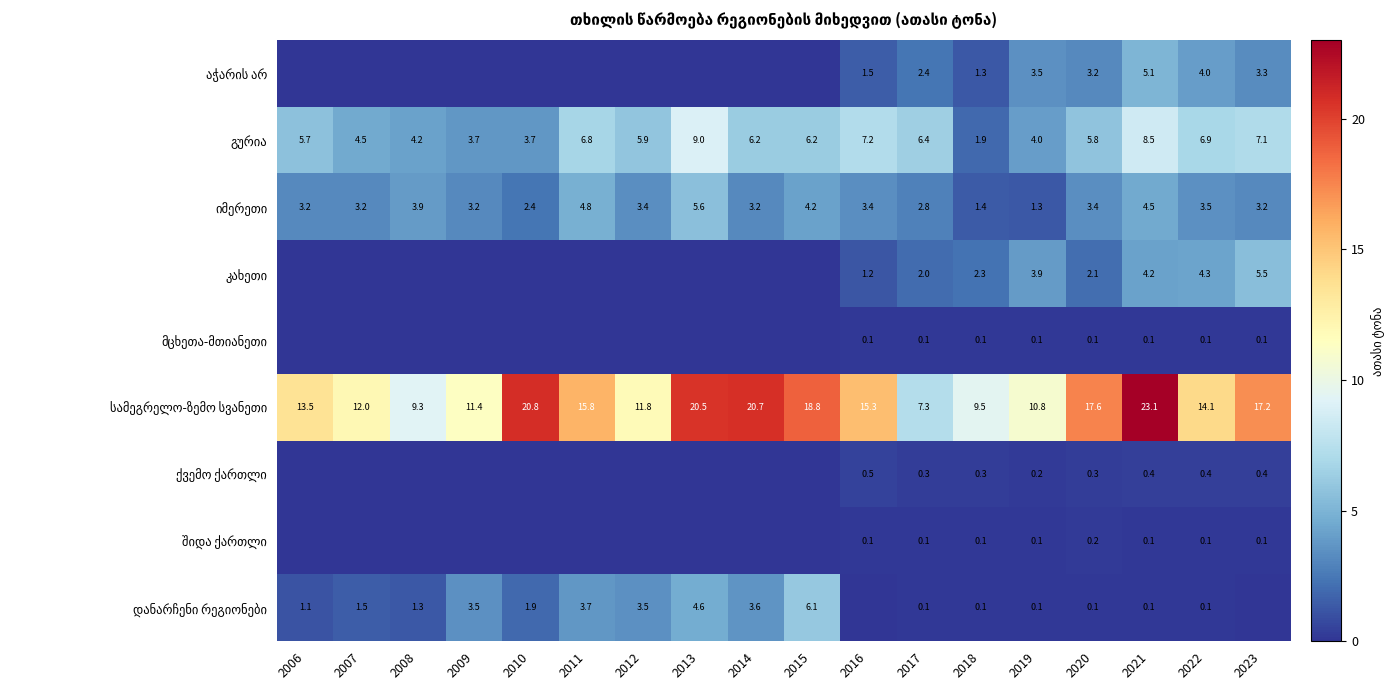

At which category does the chart reach its peak across all series?

2021